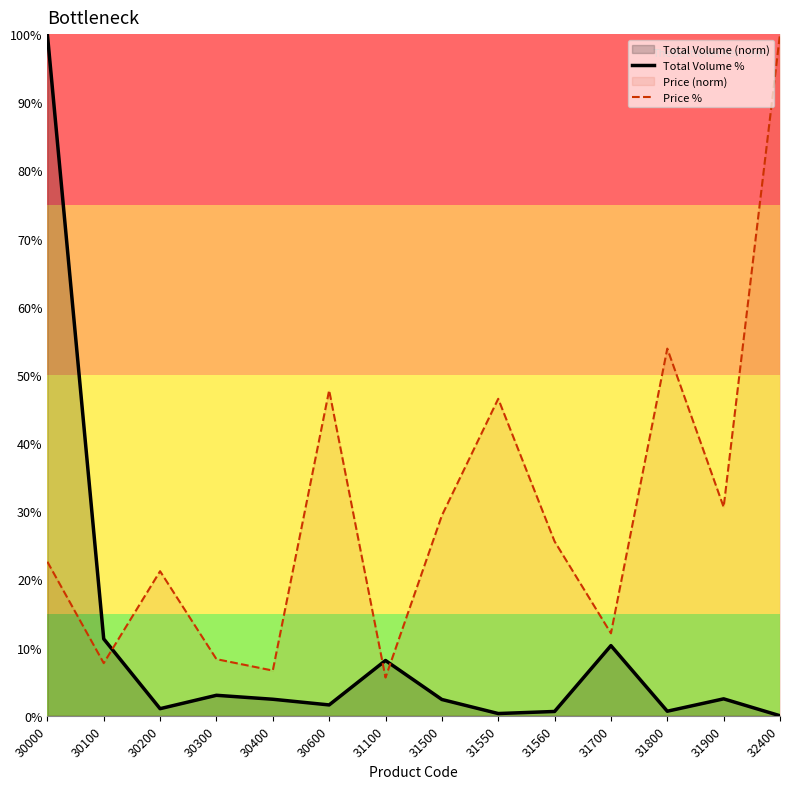

Reading right to left, transcribe all the data shown in this chart.

Total Volume %: 32400=0.0	31900=2.5	31800=0.7	31700=10.3	31560=0.6	31550=0.3	31500=2.4	31100=8.1	30600=1.6	30400=2.4	30300=3.0	30200=1.0	30100=11.3	30000=100.0
Price %: 32400=100.0	31900=30.6	31800=53.9	31700=12.1	31560=25.6	31550=46.5	31500=29.4	31100=5.6	30600=47.7	30400=6.6	30300=8.3	30200=21.2	30100=7.7	30000=22.6